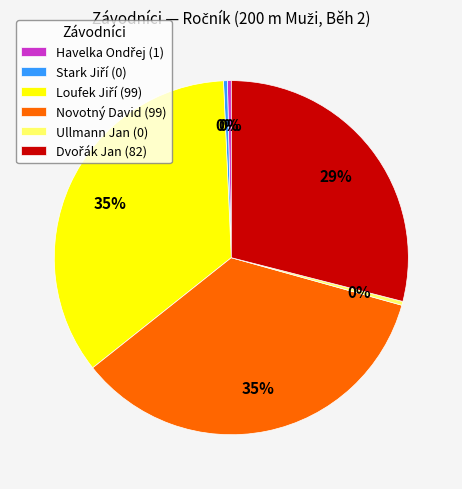

Is the sum of Ullmann Jan (0) and Novotný David (99) greater than half?

No